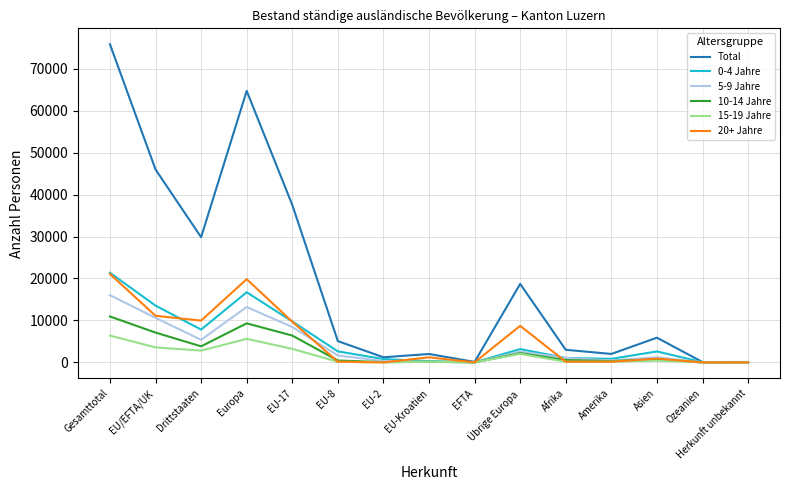

What is the maximum value for Total?

75818